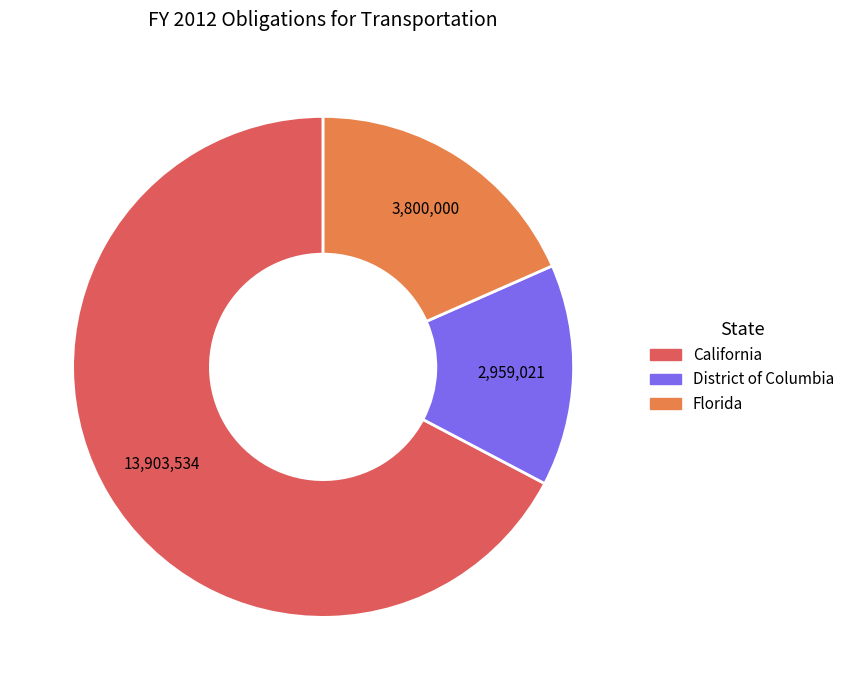

Does any single category account for the majority?

Yes